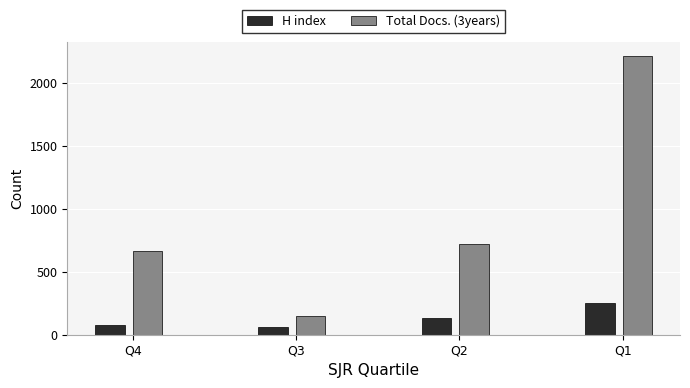

What is the value of the Total Docs. (3years) bar at the 2nd from the left?

152